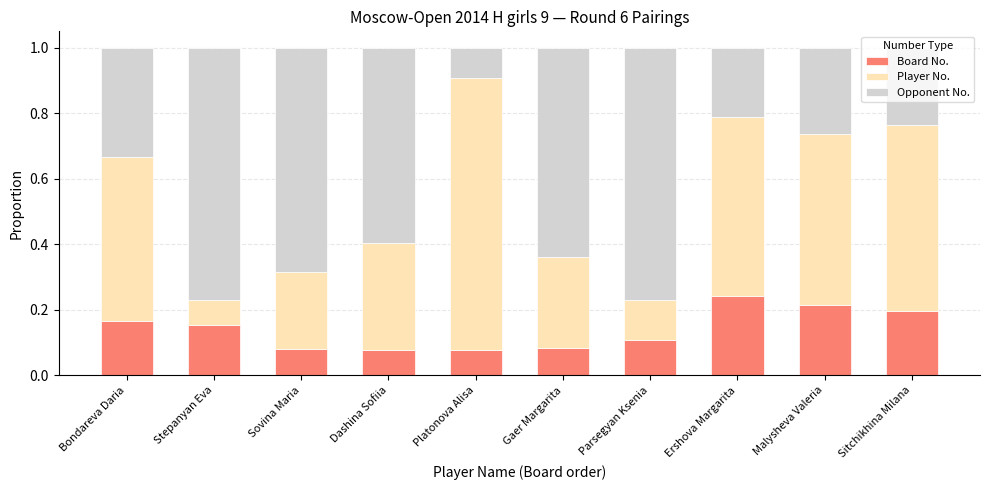

What is the sum of all Board No. values?

1.4